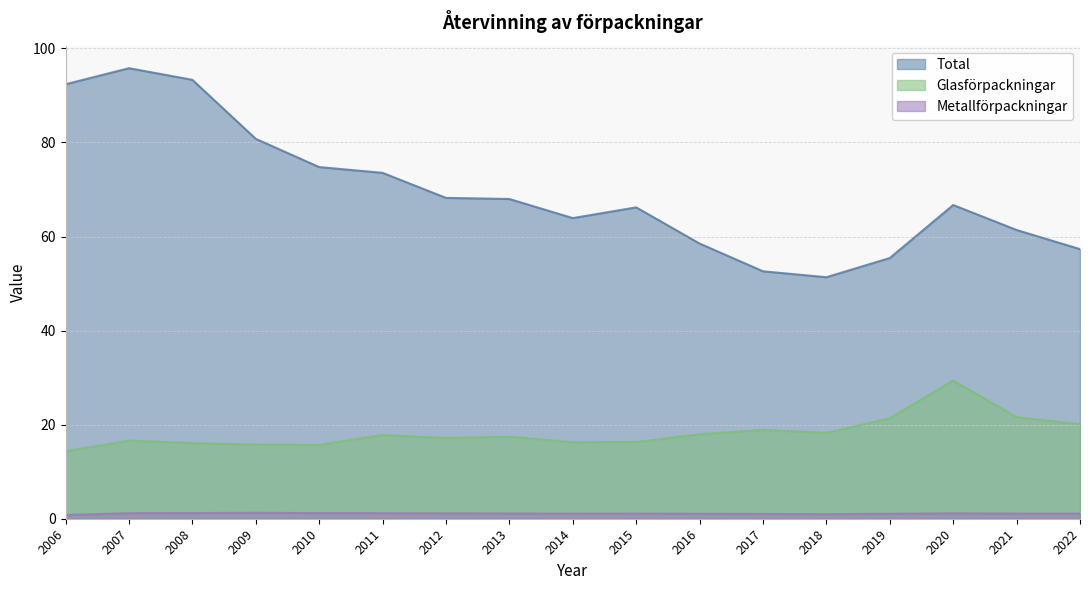

Between 2008 and 2020, which series saw the biggest shift?

Total